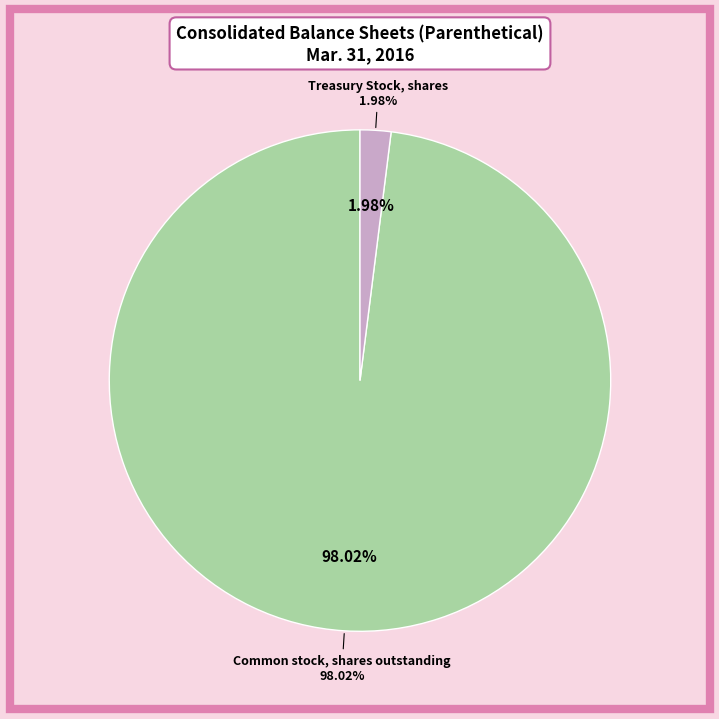

What is the total percentage of Common stock, shares outstanding and Treasury Stock, shares?

100.0%